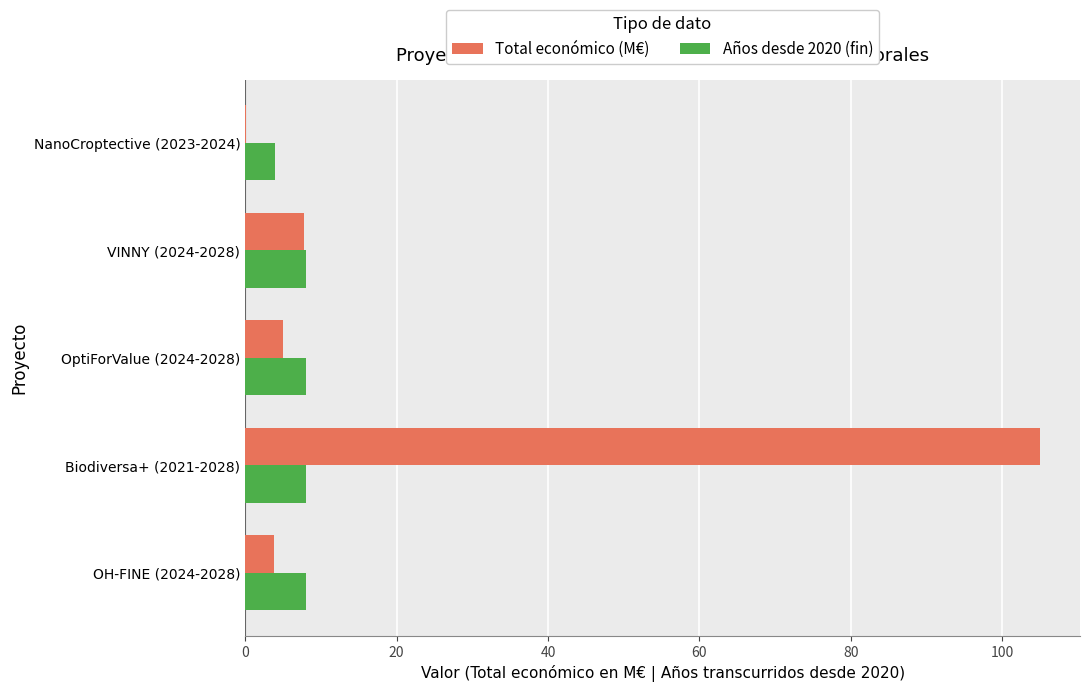

What is the sum of the Años desde 2020 (fin) values at OH-FINE (2024-2028) and OptiForValue (2024-2028)?

16.0